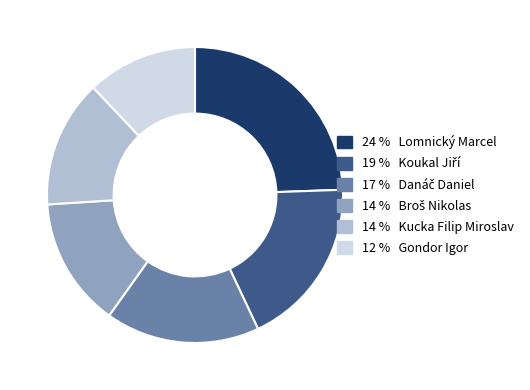

Is there any slice that represents more than half of the pie?

No